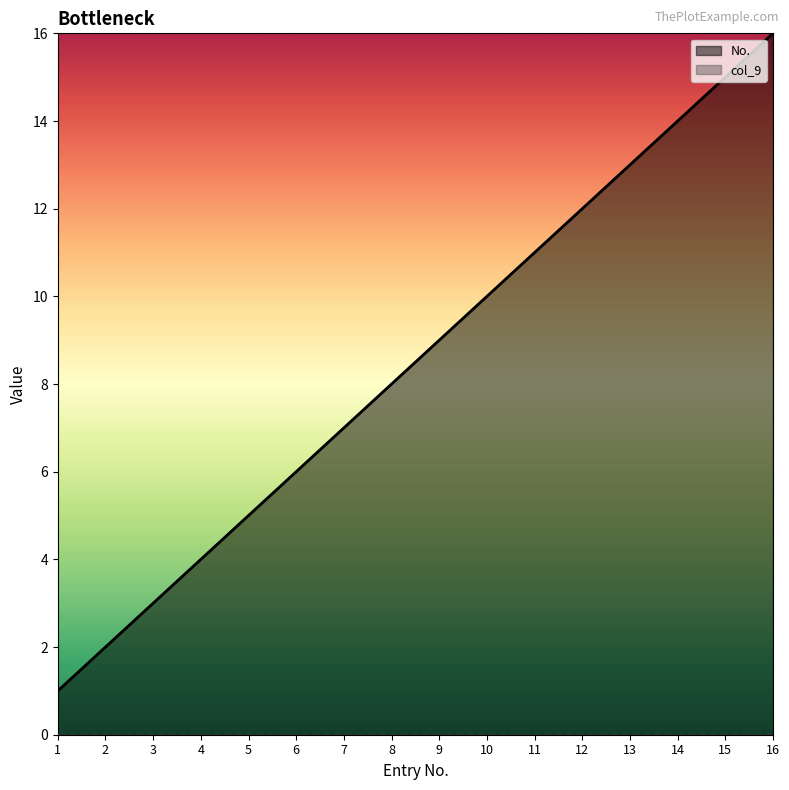

True or false: the data has more than 1 interior local peaks.

False